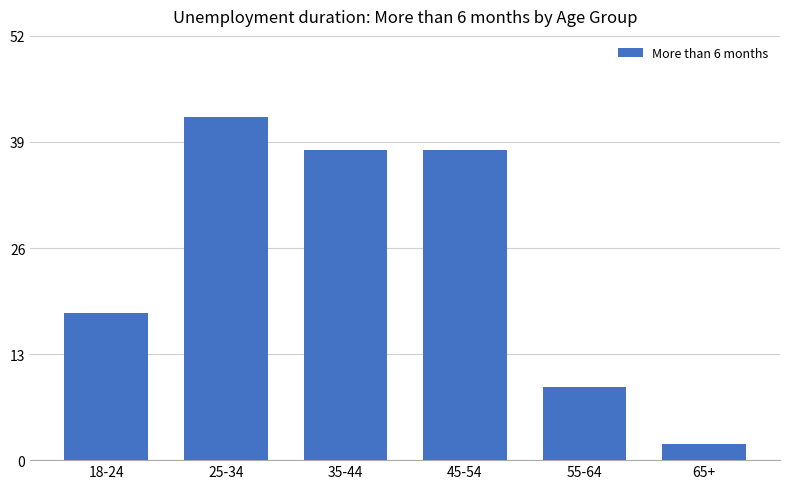

The value at 55-64 is 9. True or false?

True